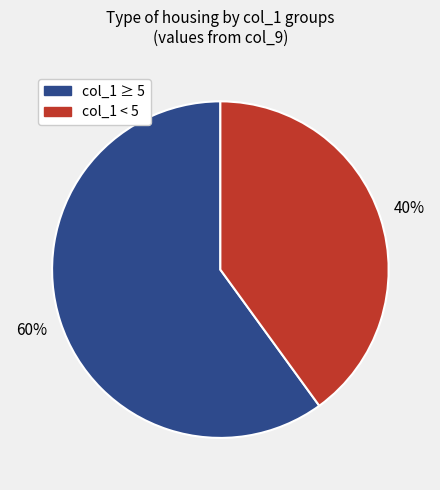

To the nearest percent, what is the difference between the largest and smallest slice percentages?

20%